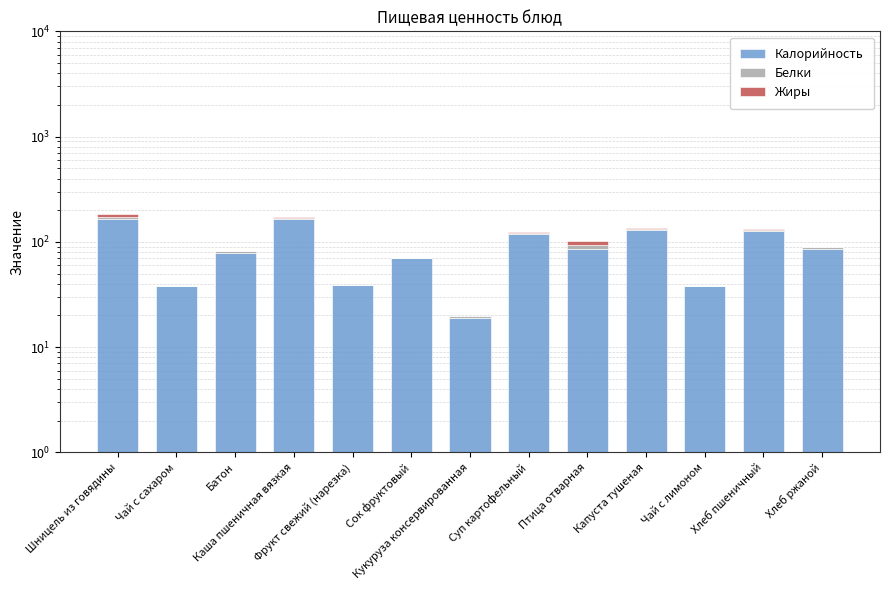

What are all the series names shown in the legend?

Калорийность, Белки, Жиры